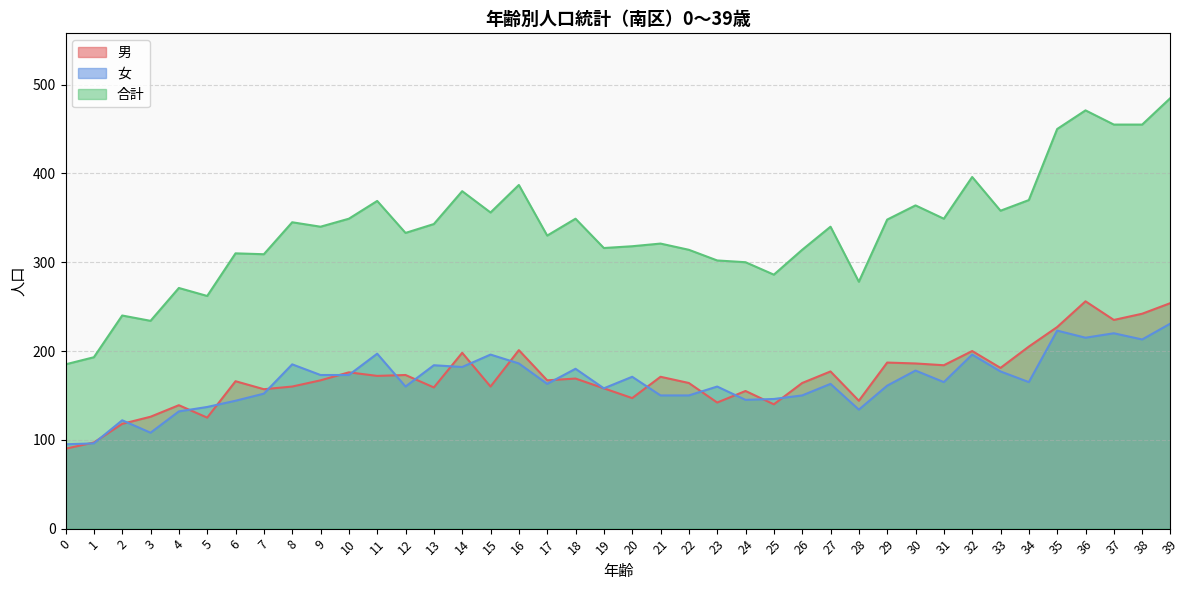

Reading right to left, transcribe all the data shown in this chart.

男: 39=254	38=242	37=235	36=256	35=227	34=205	33=181	32=200	31=184	30=186	29=187	28=144	27=177	26=164	25=140	24=155	23=142	22=164	21=171	20=147	19=158	18=169	17=167	16=201	15=160	14=198	13=159	12=173	11=172	10=176	9=167	8=160	7=157	6=166	5=125	4=139	3=126	2=118	1=97	0=90
女: 39=231	38=213	37=220	36=215	35=223	34=165	33=177	32=196	31=165	30=178	29=161	28=134	27=163	26=150	25=146	24=145	23=160	22=150	21=150	20=171	19=158	18=180	17=163	16=186	15=196	14=182	13=184	12=160	11=197	10=173	9=173	8=185	7=152	6=144	5=137	4=132	3=108	2=122	1=96	0=95
合計: 39=485	38=455	37=455	36=471	35=450	34=370	33=358	32=396	31=349	30=364	29=348	28=278	27=340	26=314	25=286	24=300	23=302	22=314	21=321	20=318	19=316	18=349	17=330	16=387	15=356	14=380	13=343	12=333	11=369	10=349	9=340	8=345	7=309	6=310	5=262	4=271	3=234	2=240	1=193	0=185